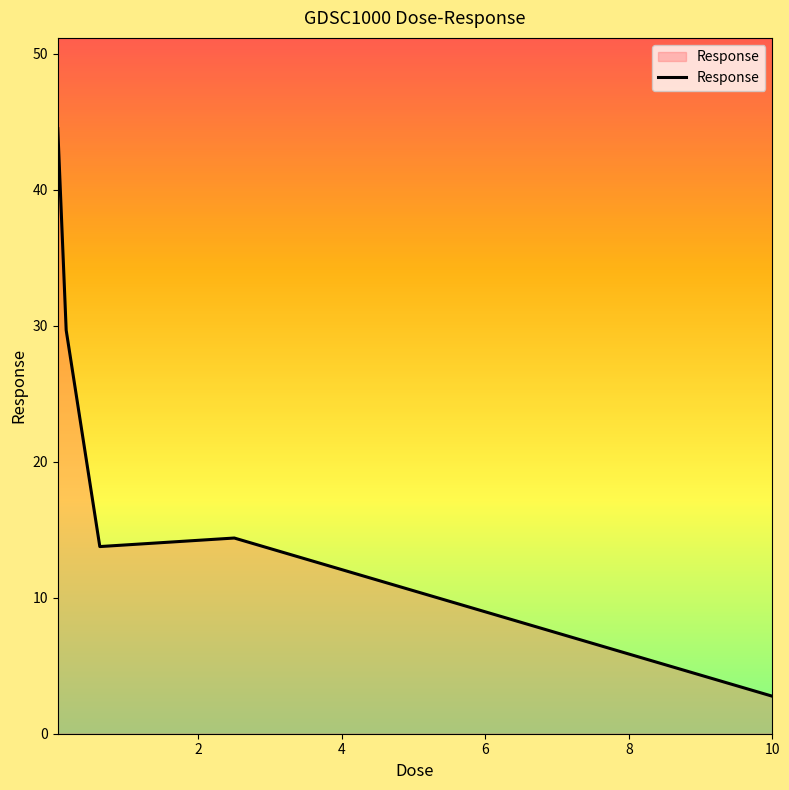

What is the sum of all values?

105.1